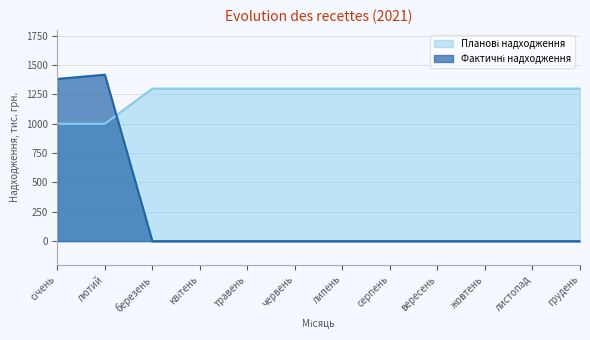

What is the label of the 2nd point from the left?

лютий